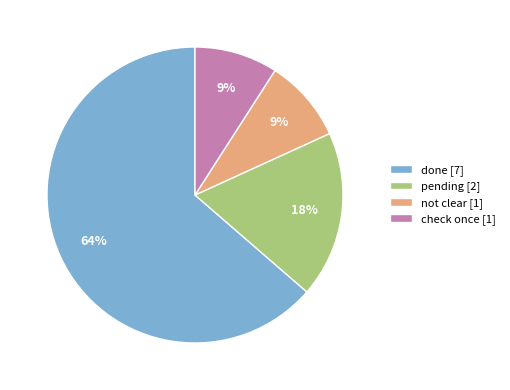

Which category has the biggest portion of the pie?

done